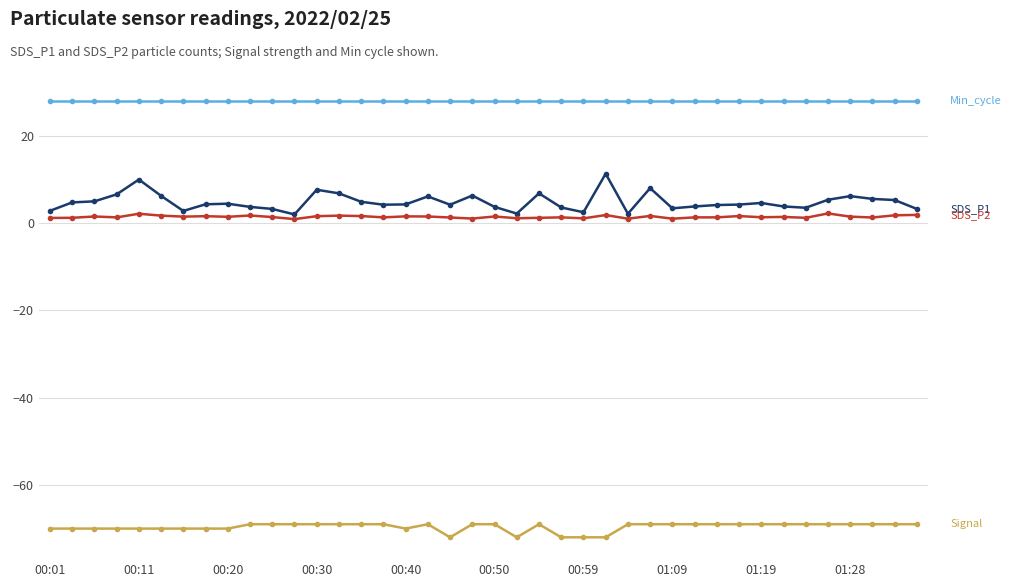

What is the maximum value shown in the chart?

28.0